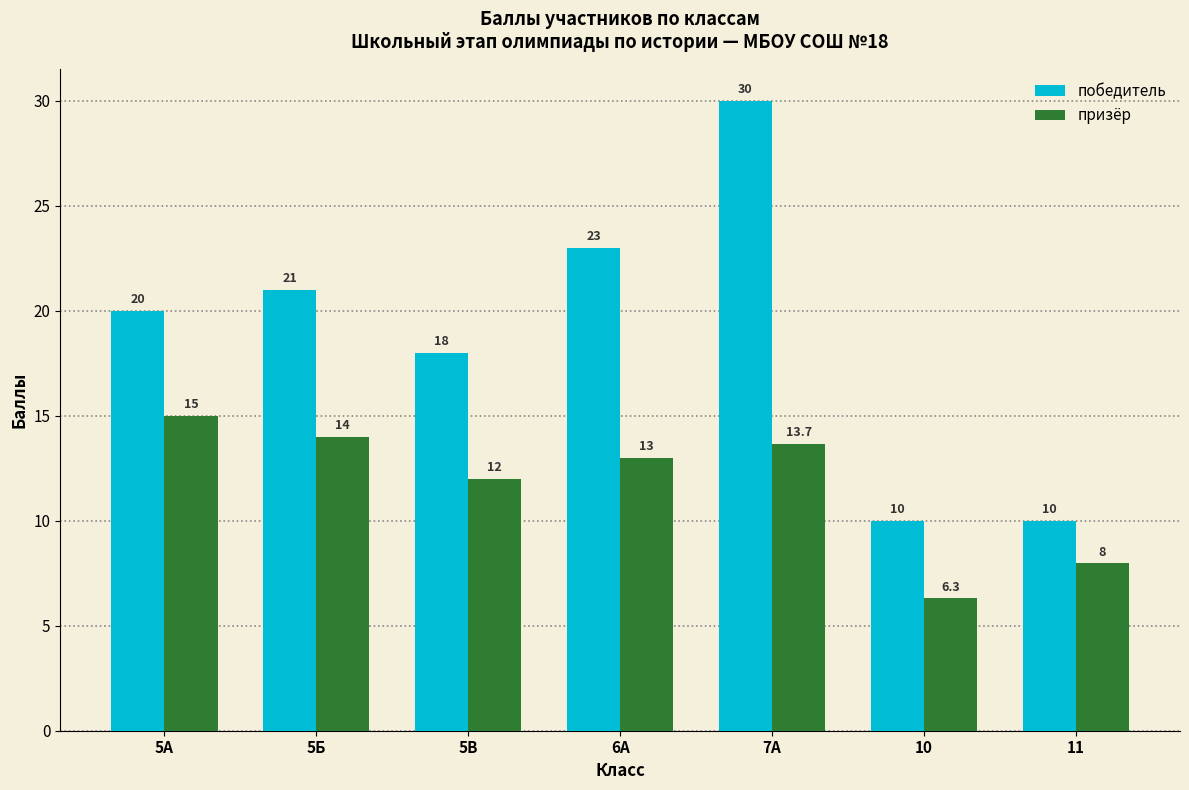

How many values in the победитель series are below 20?

3